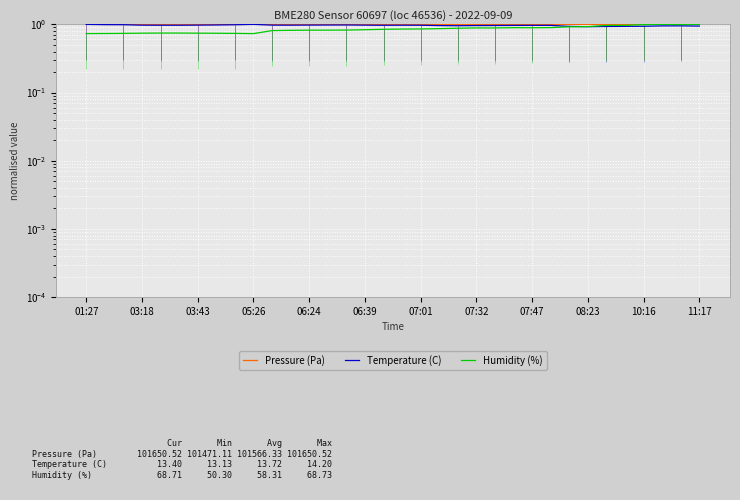

True or false: Pressure (Pa) has a value of 1.0 at 10:16.

True